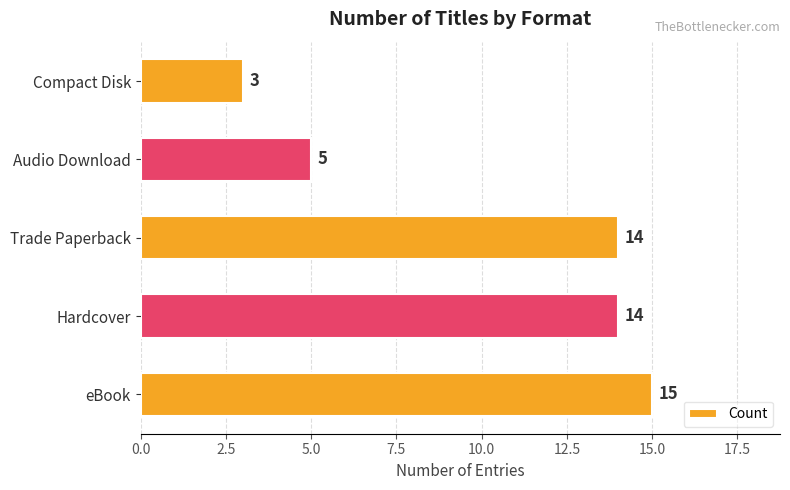

What is the difference between the second highest and second lowest values?

9